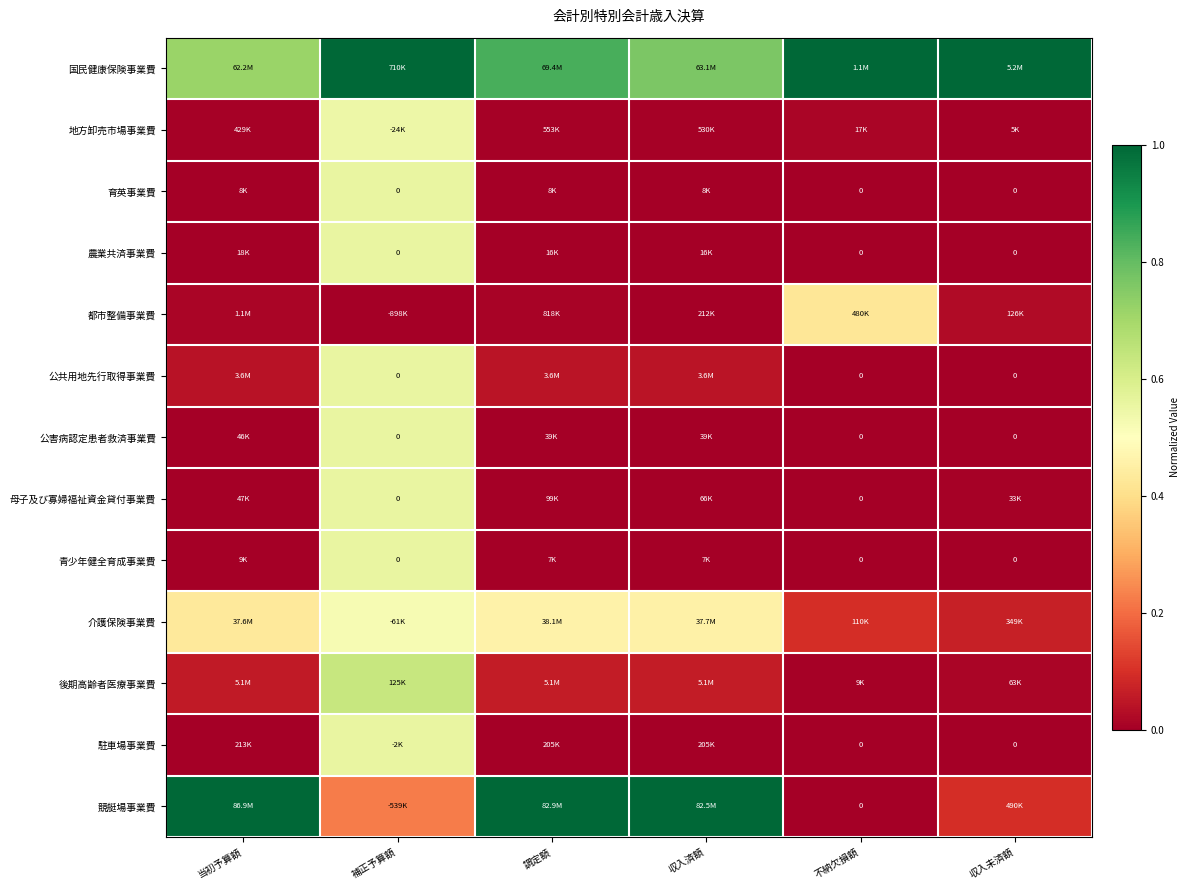

Between 収入済額 and 不納欠損額, which series saw the biggest shift?

競艇場事業費